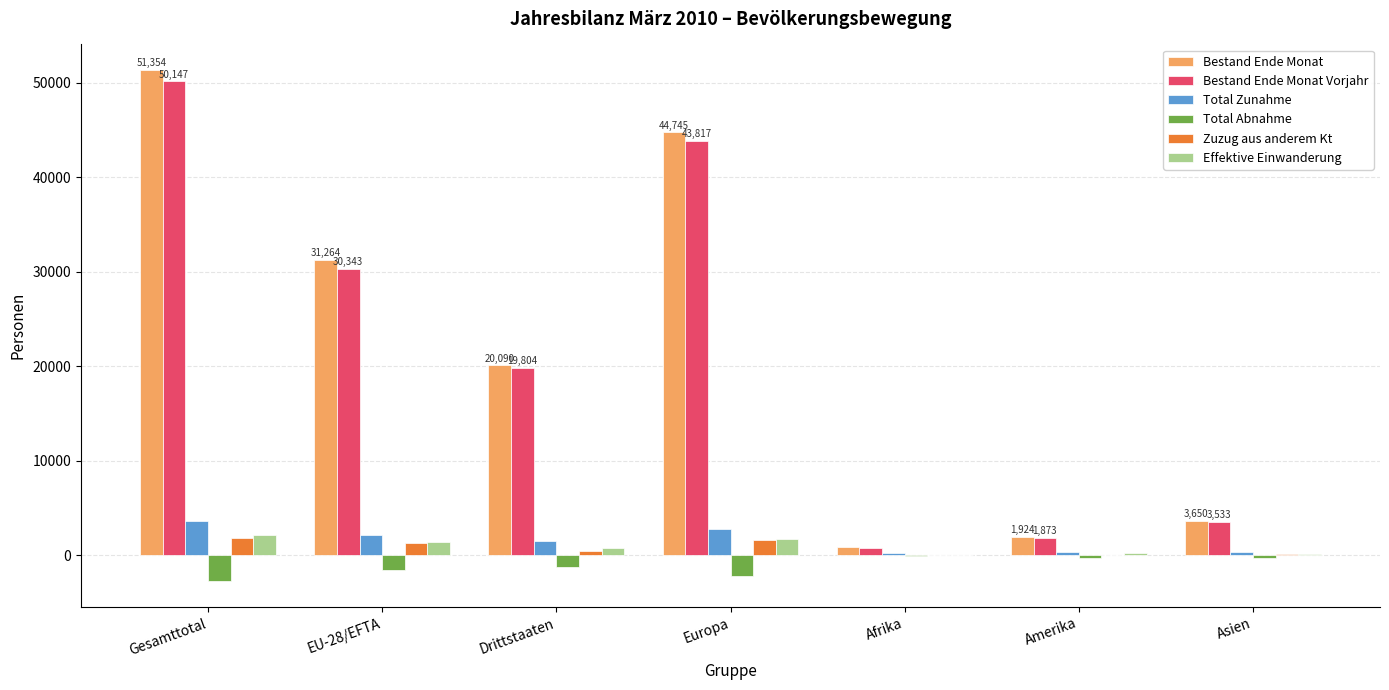

What is the maximum value shown in the chart?

51354